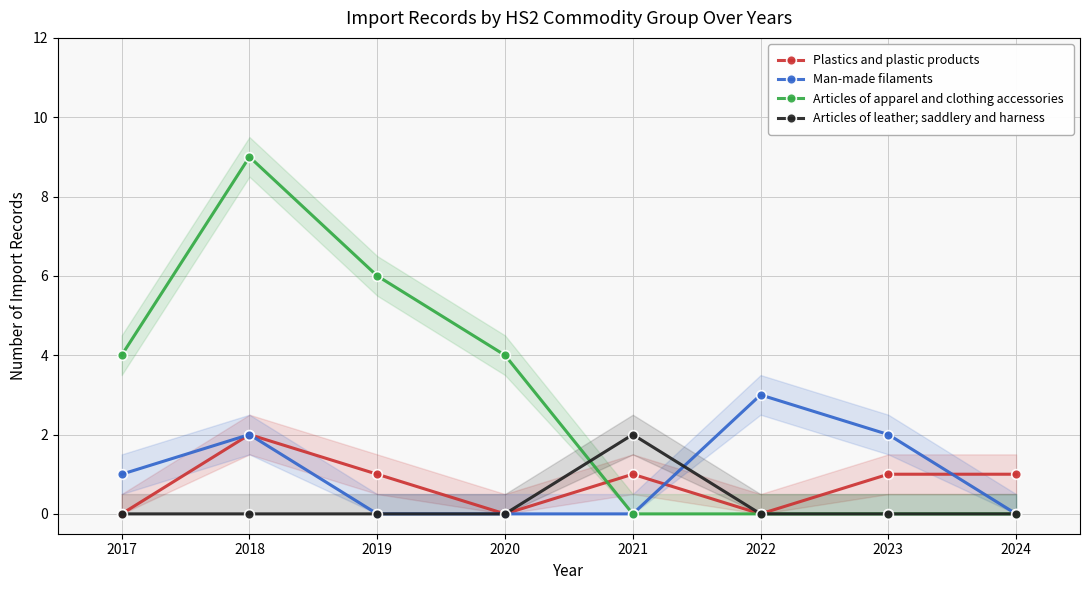

True or false: Articles of apparel and clothing accessories has a value of -4 at 2024.

False